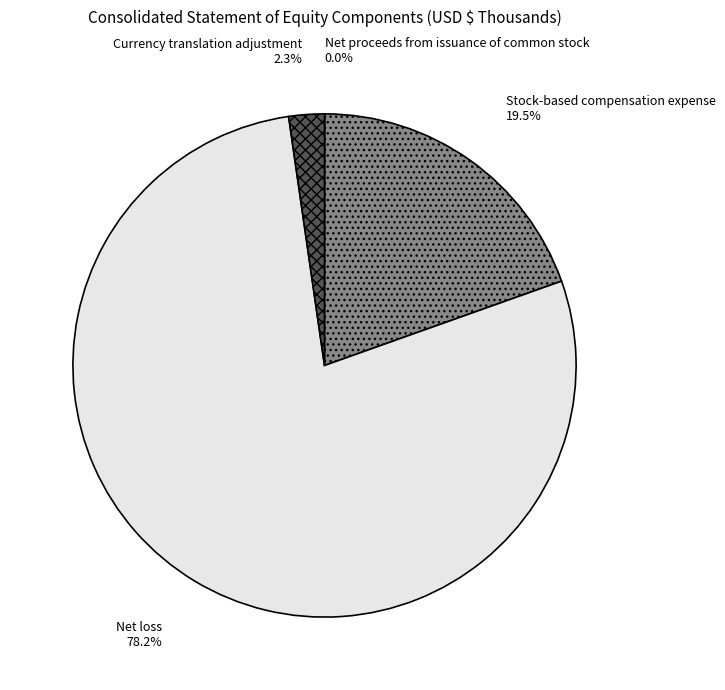

Which has a higher value, Net loss or Stock-based compensation expense?

Net loss